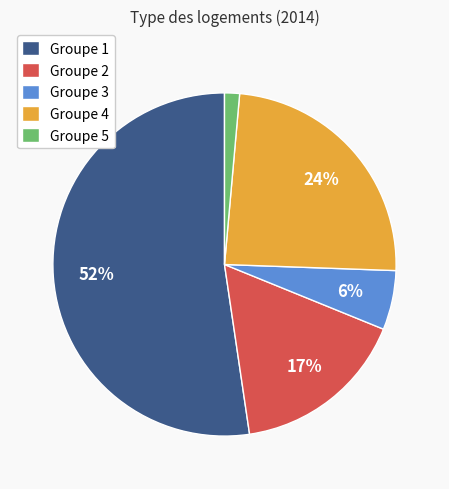

Which slice is the largest?

Groupe 1